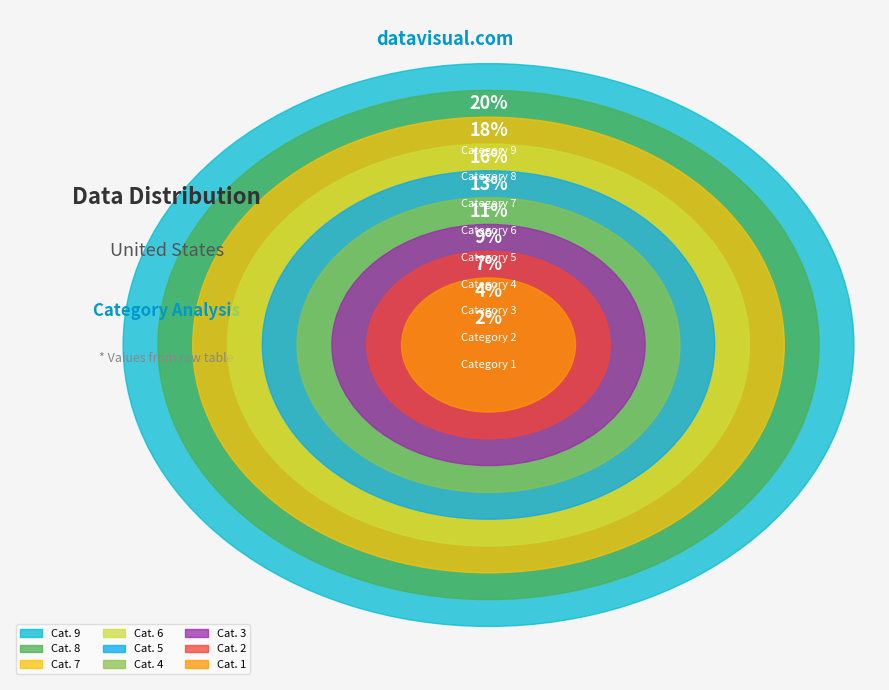

Which slice is the smallest?

1